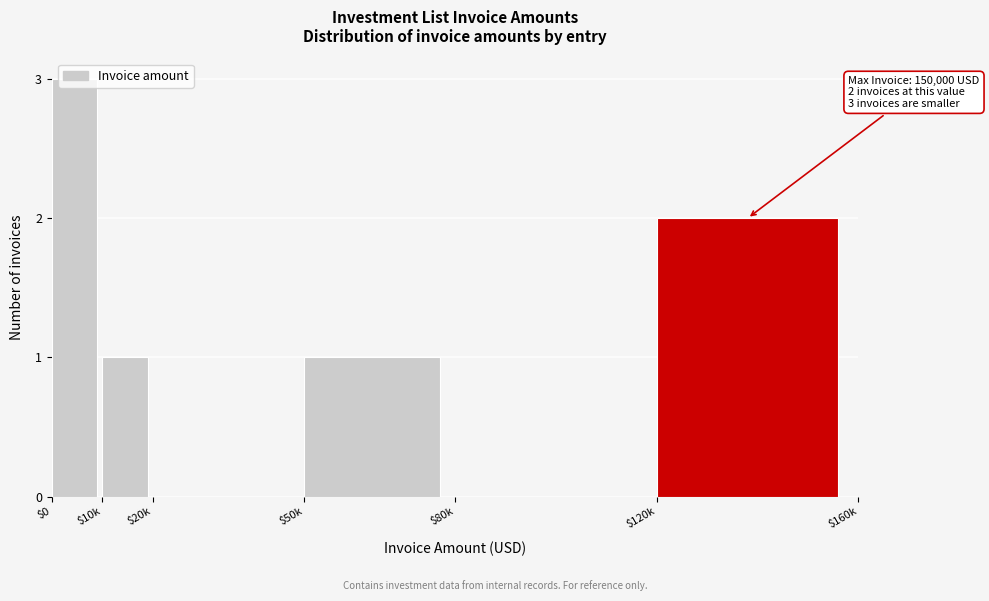

What is the sum of all values?

7